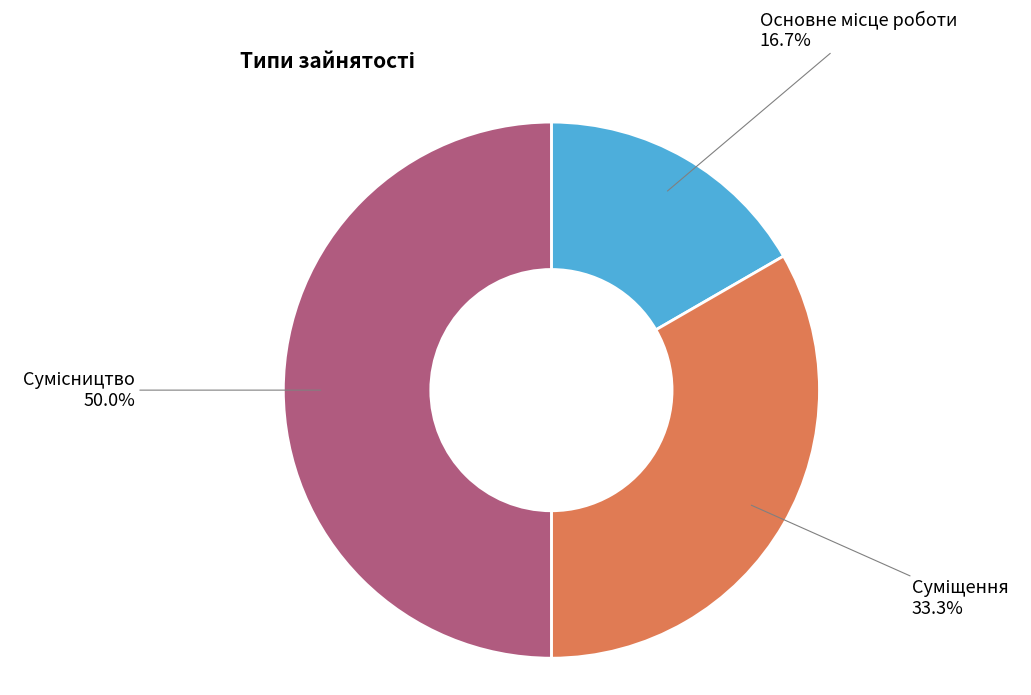

How many segments does this pie chart have?

3